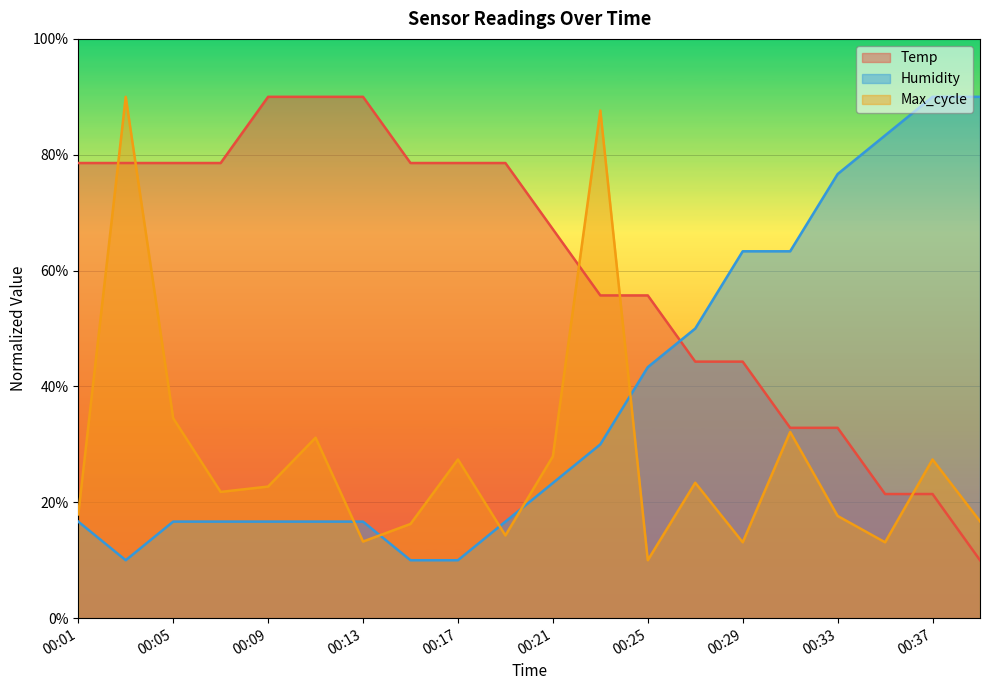

What value does the Temp series have at 00:21?

67.1